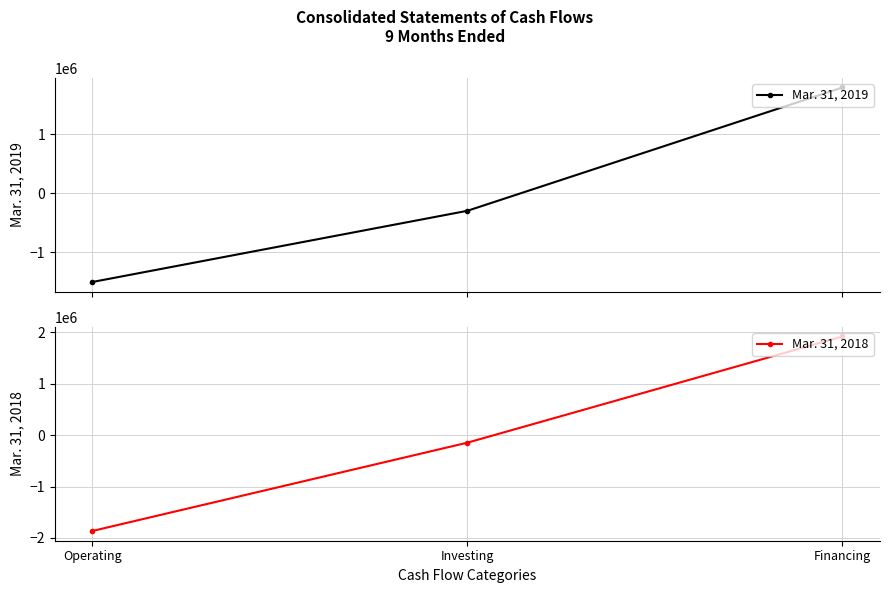

How many positive values does the Mar. 31, 2018 series have?

1